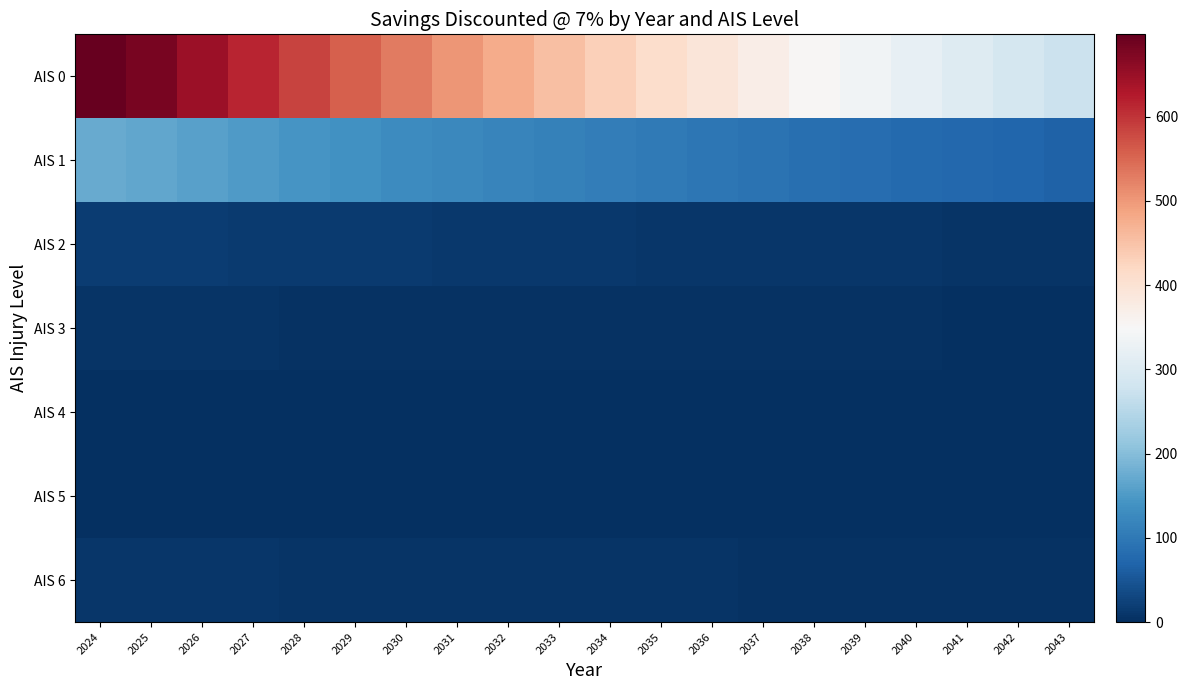

What is the difference between the highest and lowest values at 2037?

371.0